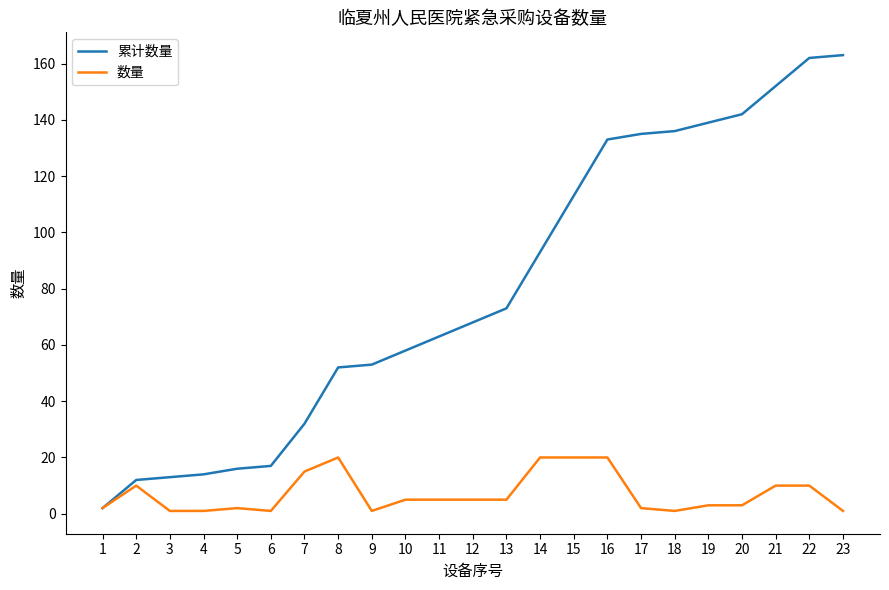

At which label is 累计数量 closest to 82?

13